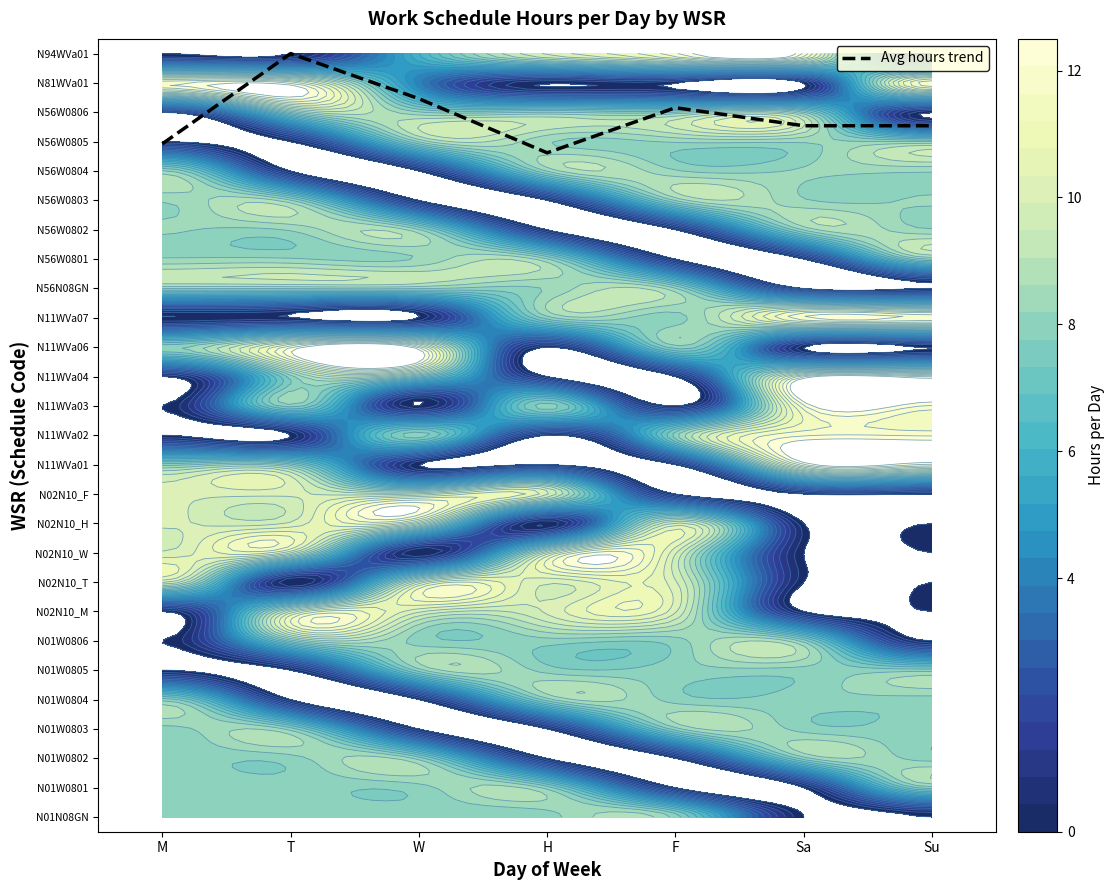

Approximately how many times larger is the value at M compared to T?

0.9